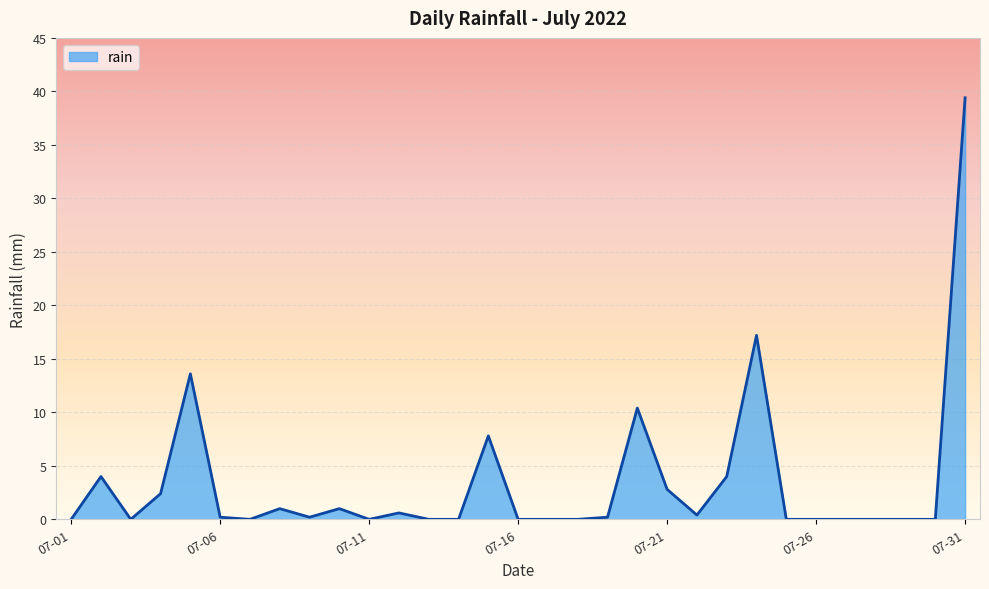

What is the maximum value shown in the chart?

39.4